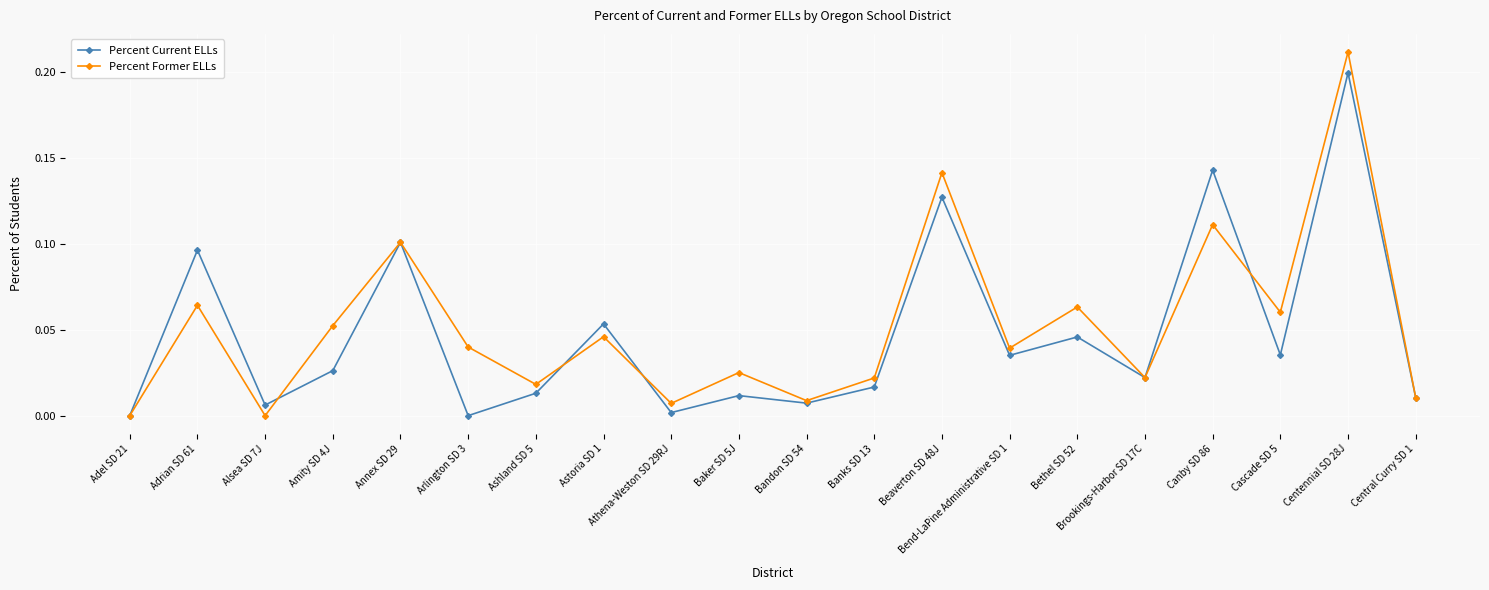

Where is the first local minimum for Percent Current ELLs?

Alsea SD 7J